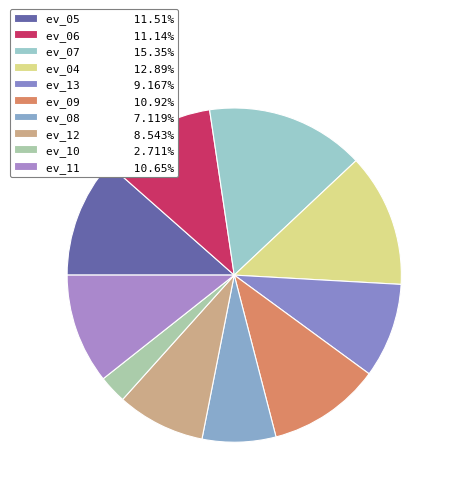

How many slices are in this pie chart?

10